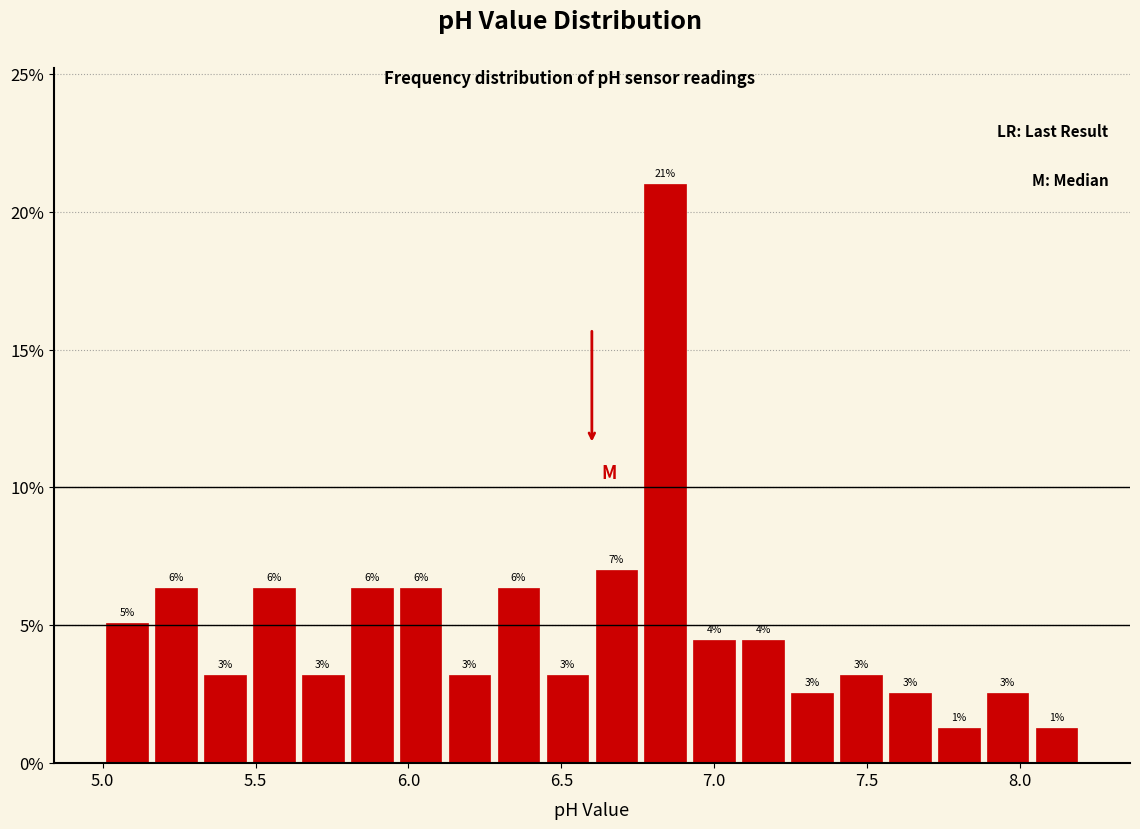

Around what value on the x-axis is the tallest bar? Give the approximate position of its centre, as read against the axis.

6.85